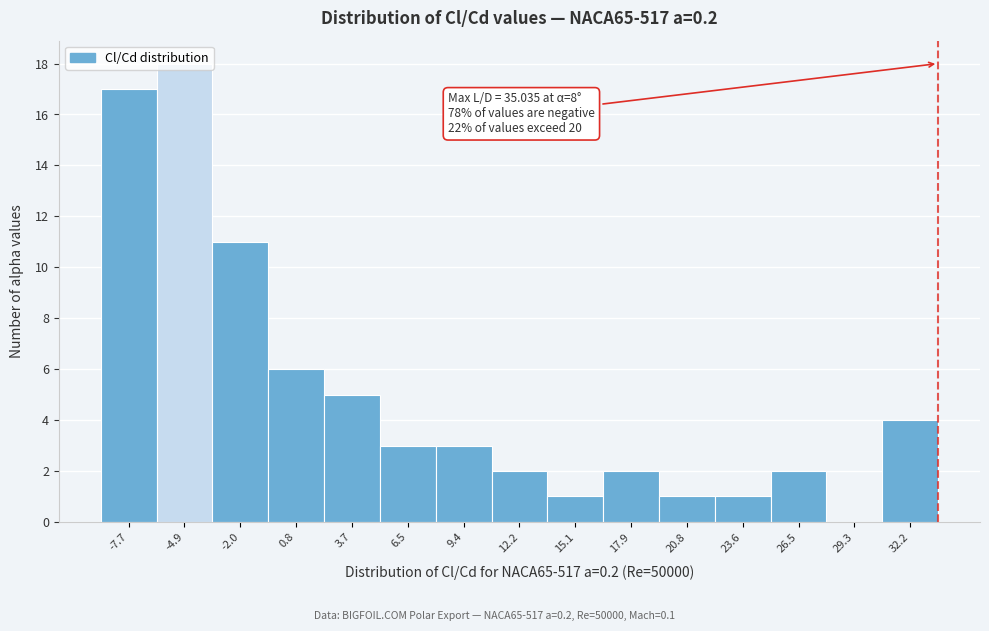

What is the sum of all values?

76